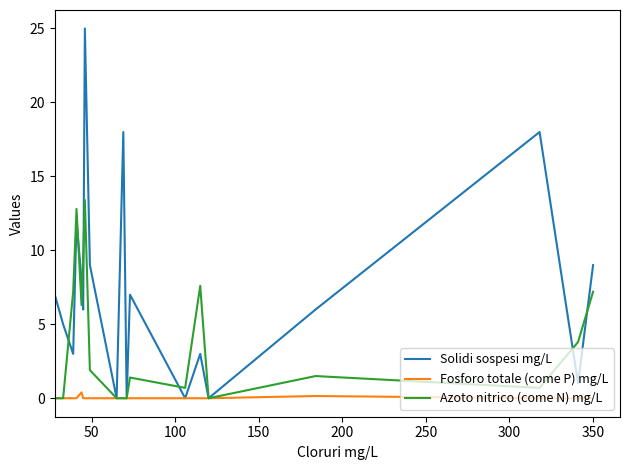

True or false: Fosforo totale (come P) mg/L has more than 0 points higher than both neighbors.

True